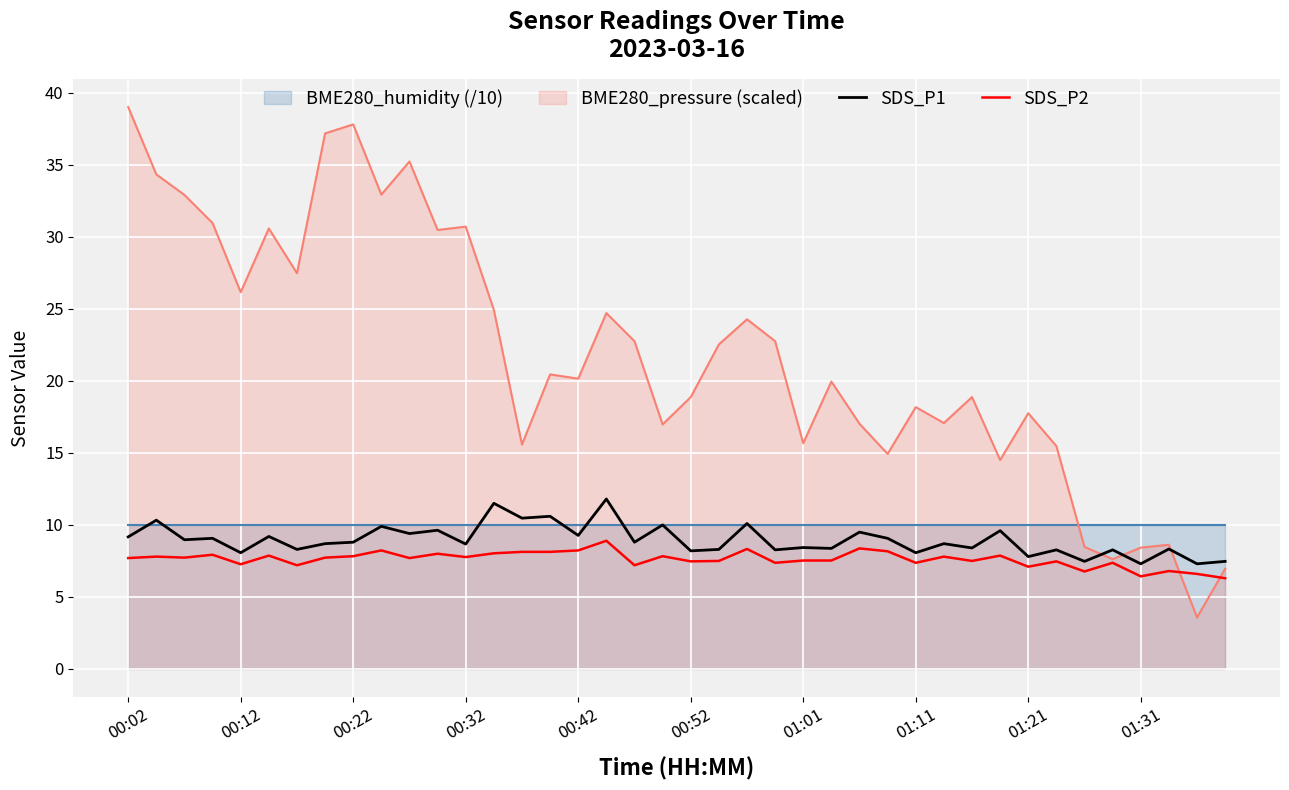

Read the SDS_P2 value at 29.

7.8